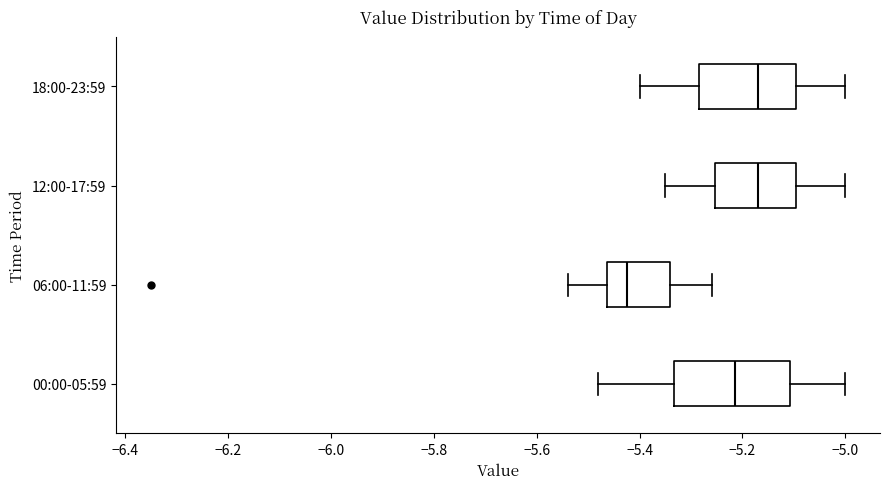

Where does the right whisker of the box for 12:00-17:59 end on the x-axis? The values are not printed on the chart, so give them approximately, as read against the axis.

-5.00